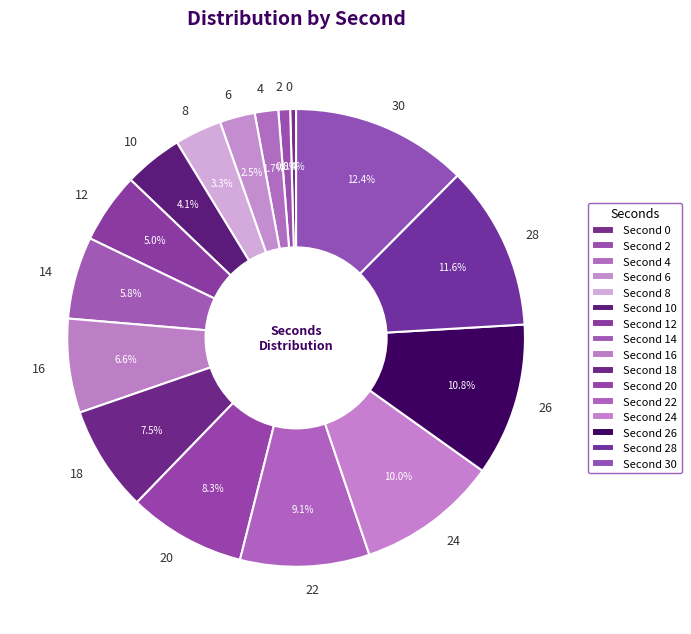

What percentage is NOT represented by 14?

94.2%